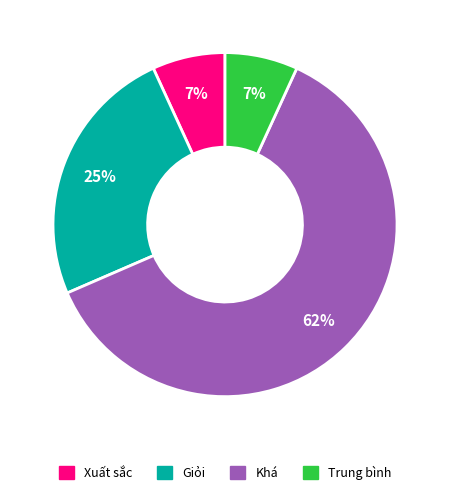

To the nearest percent, what is the combined percentage of Giỏi and Xuất sắc?

32%